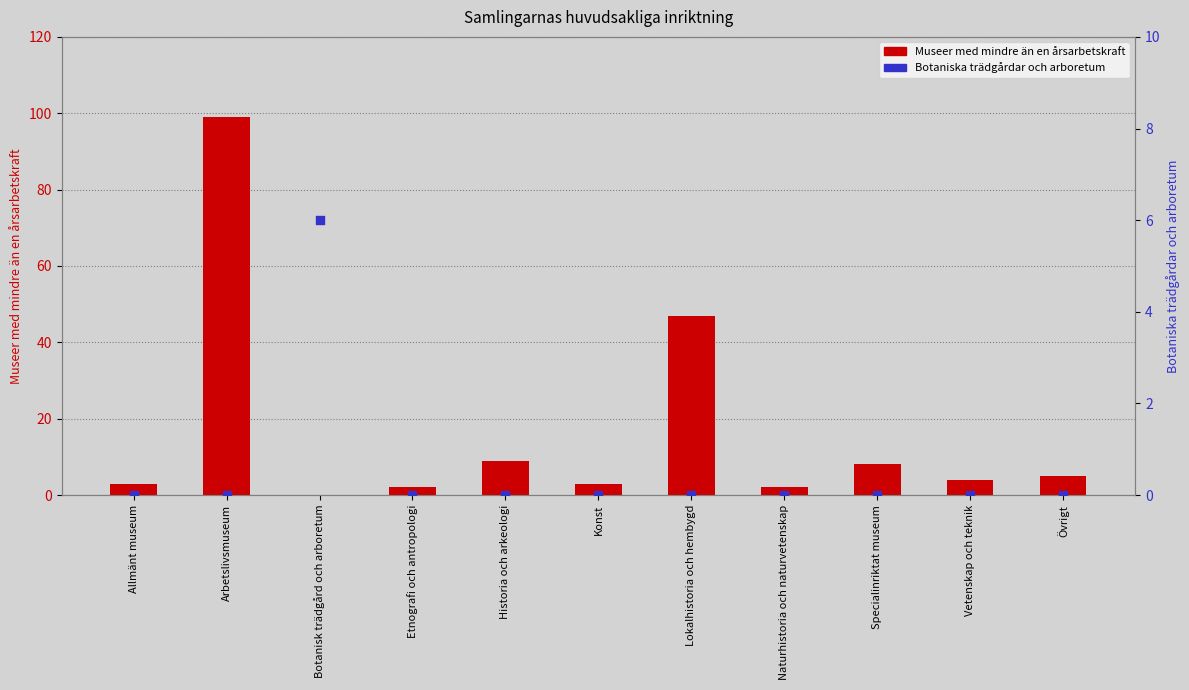

What are all the series names shown in the legend?

Museer med mindre än en årsarbetskraft, Botaniska trädgårdar och arboretum